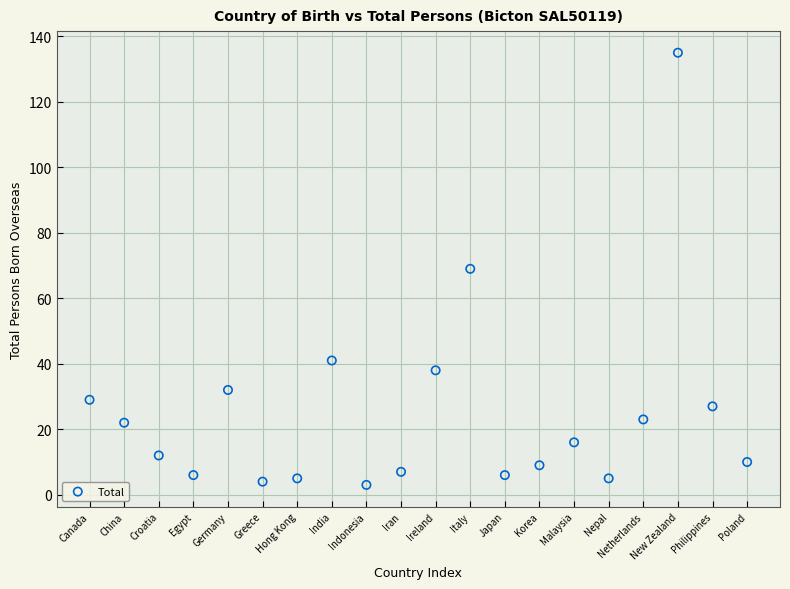

What is the range of X values (max minus min)?

19